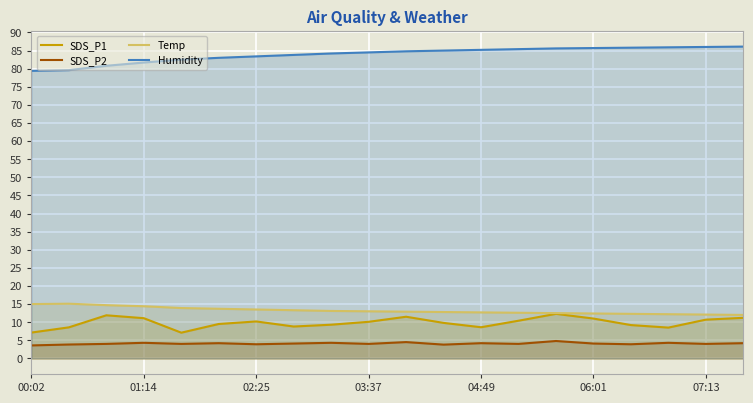

What is the spread (max minus min) of values at 06:01?

81.6